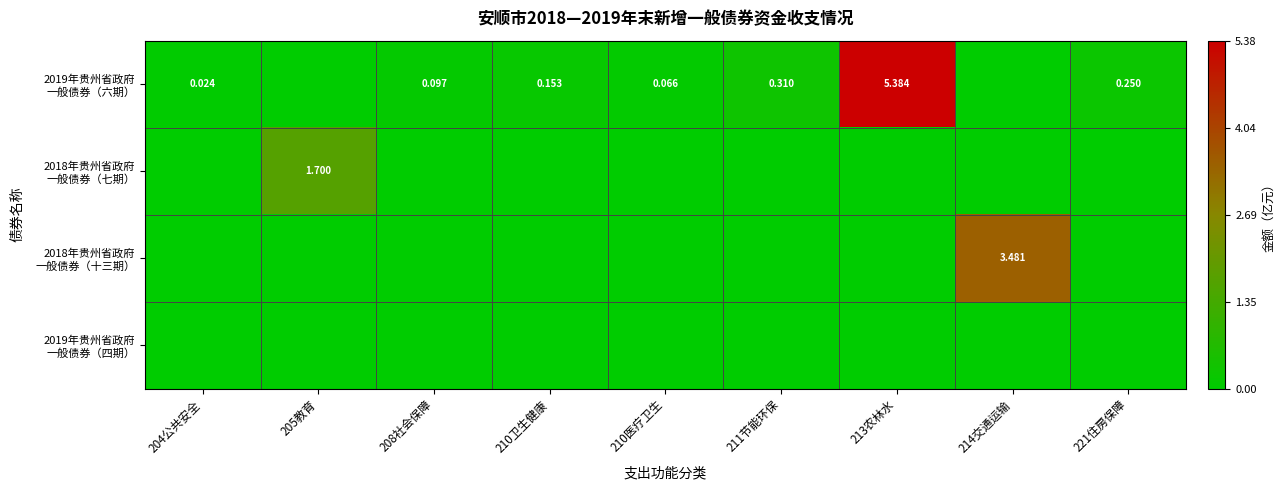

List the labels in order of 2018年贵州省政府 一般债券（七期） value, smallest first.

204公共安全, 208社会保障, 210卫生健康, 210医疗卫生, 211节能环保, 213农林水, 214交通运输, 221住房保障, 205教育